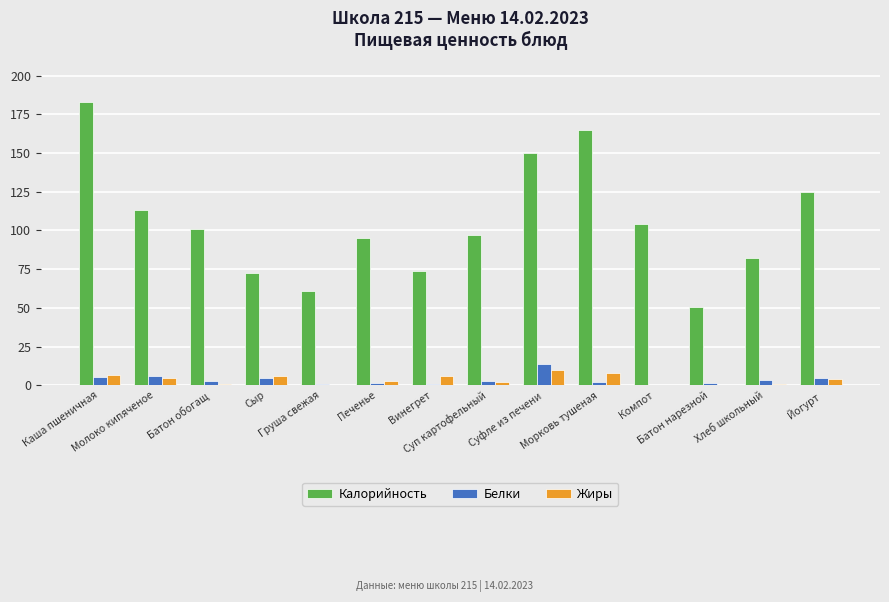

What is the sum of all Жиры values?

53.5